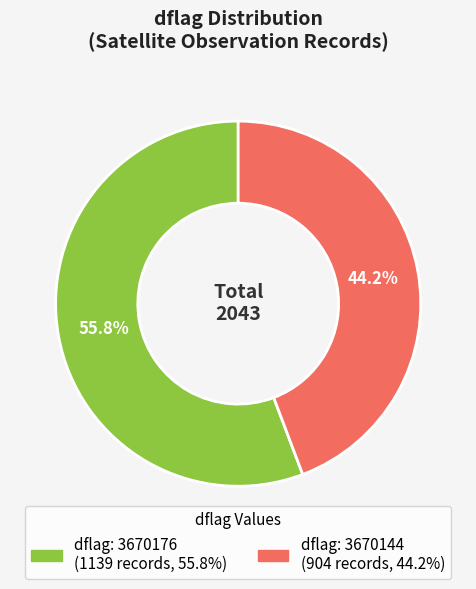

Count the number of slices in the pie.

2